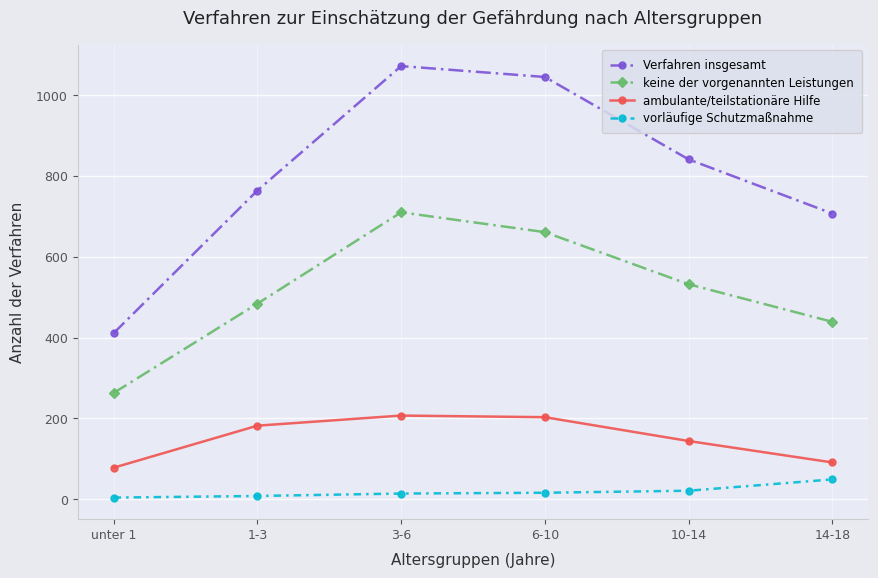

What position from the left is 6-10?

4